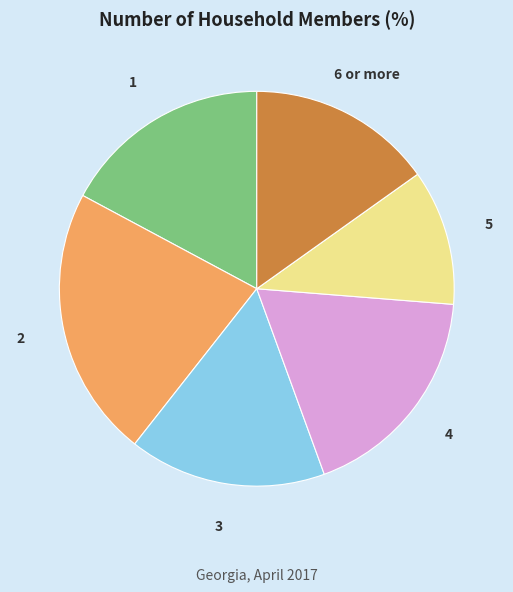

Does any single category account for the majority?

No